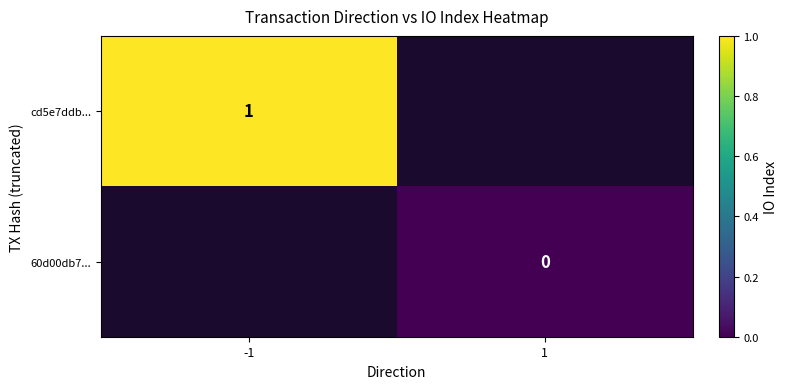

The cd5e7ddb... series shows 1 at -1. True or false?

True